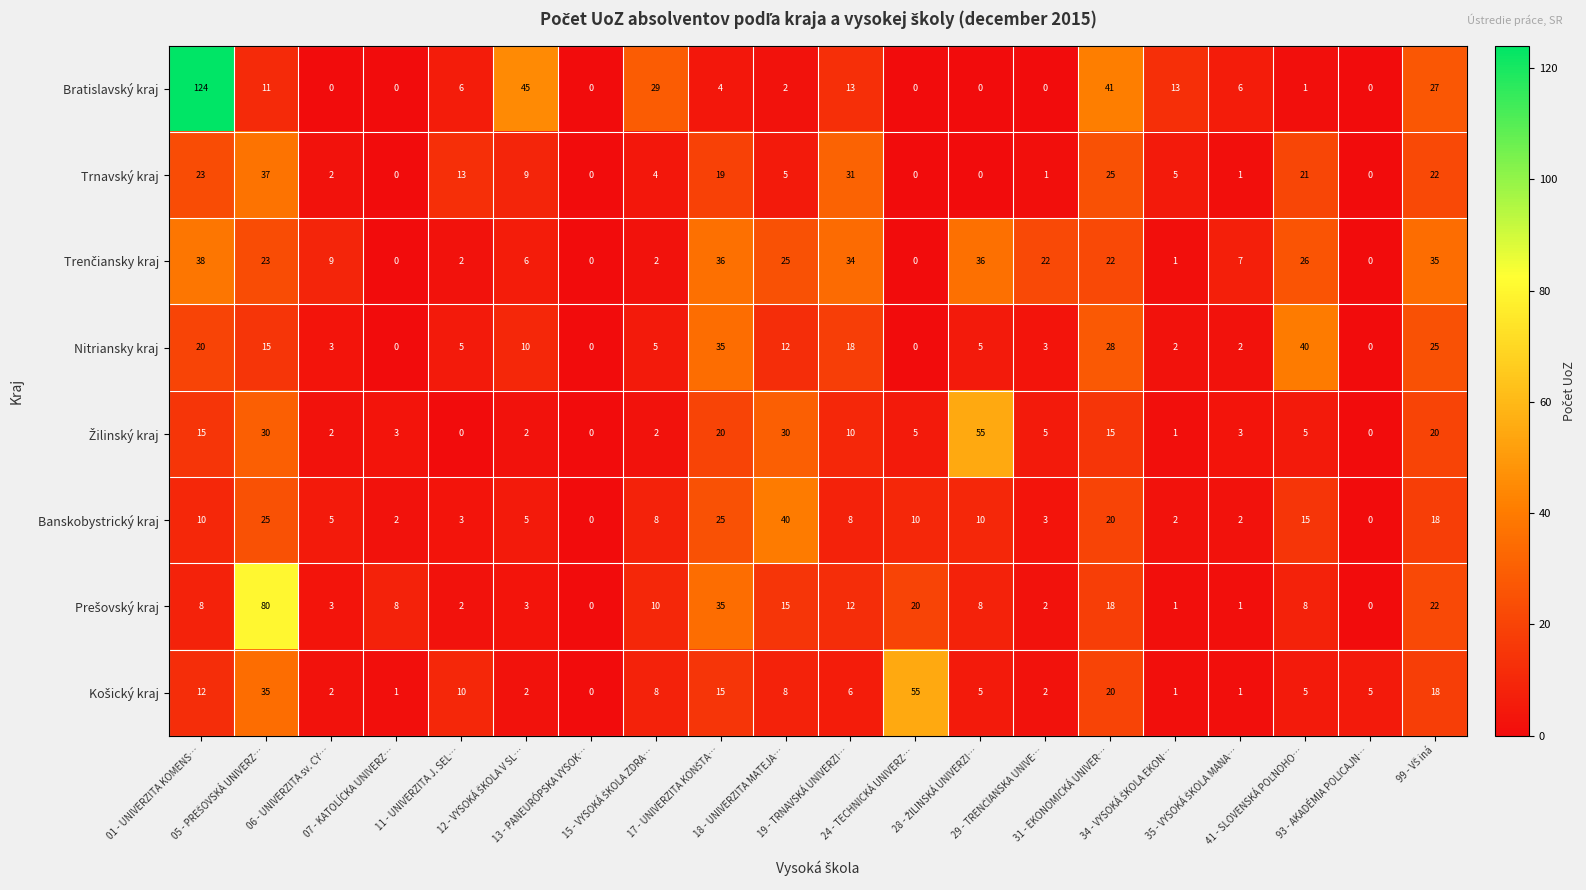

Which series has the largest range (max minus min)?

Bratislavský kraj